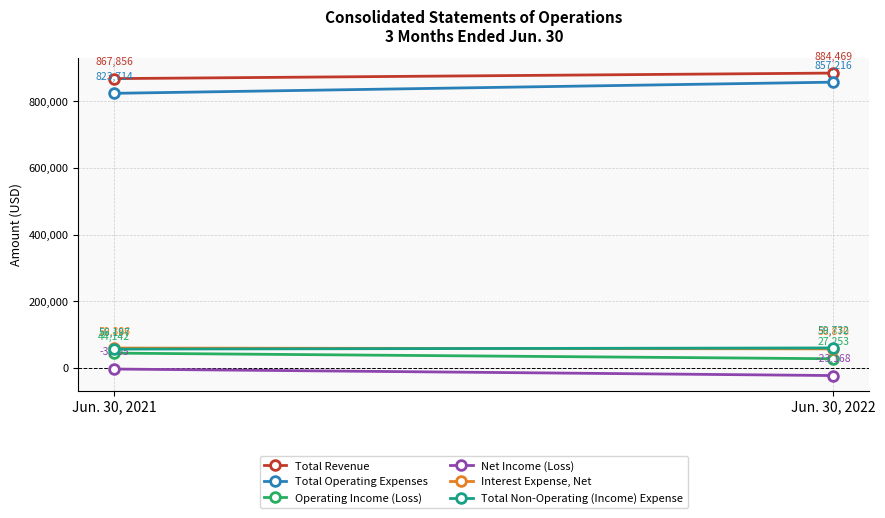

At which label does Net Income (Loss) reach its minimum?

Jun. 30, 2022